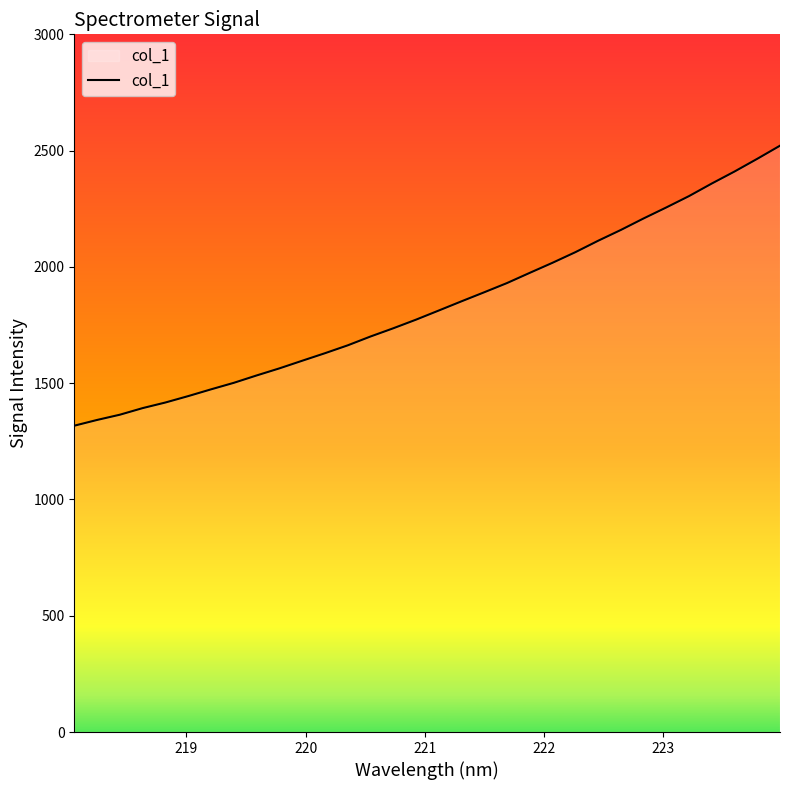

What is the minimum value shown in the chart?

1317.2